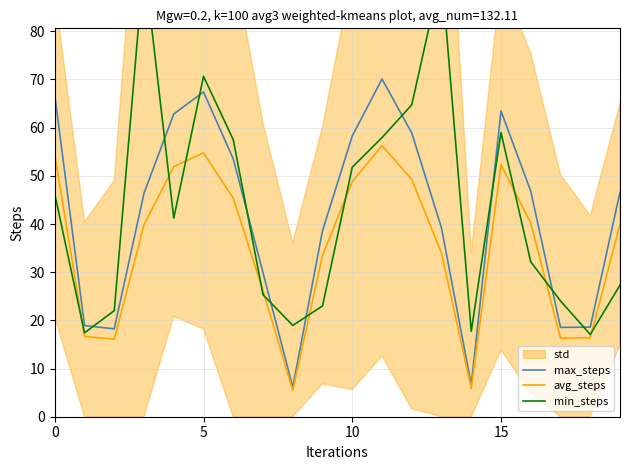

What is the lowest value of the avg_steps series?

5.4